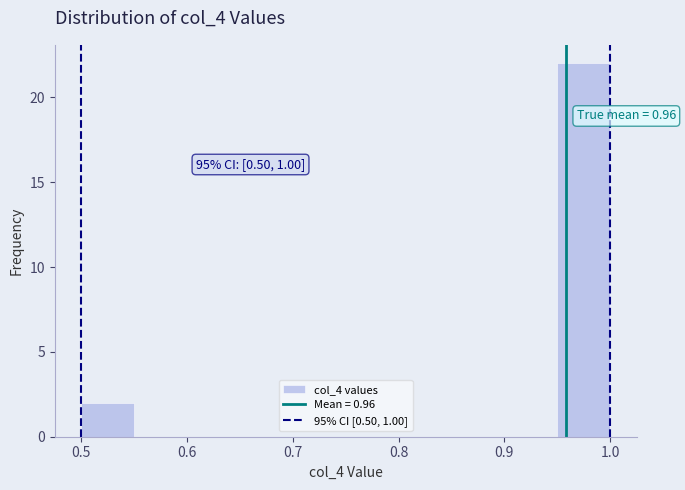

Which range on the x-axis has the tallest bar?

0.95 to 1.00